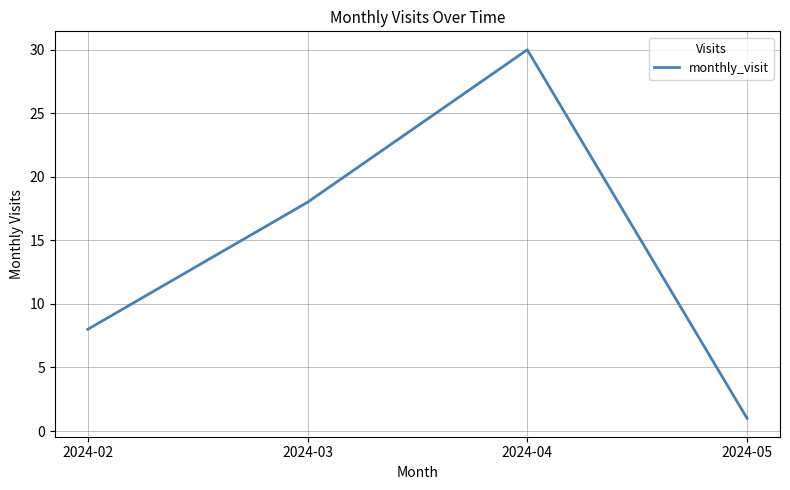

At which category does the chart reach its peak across all series?

2024-04